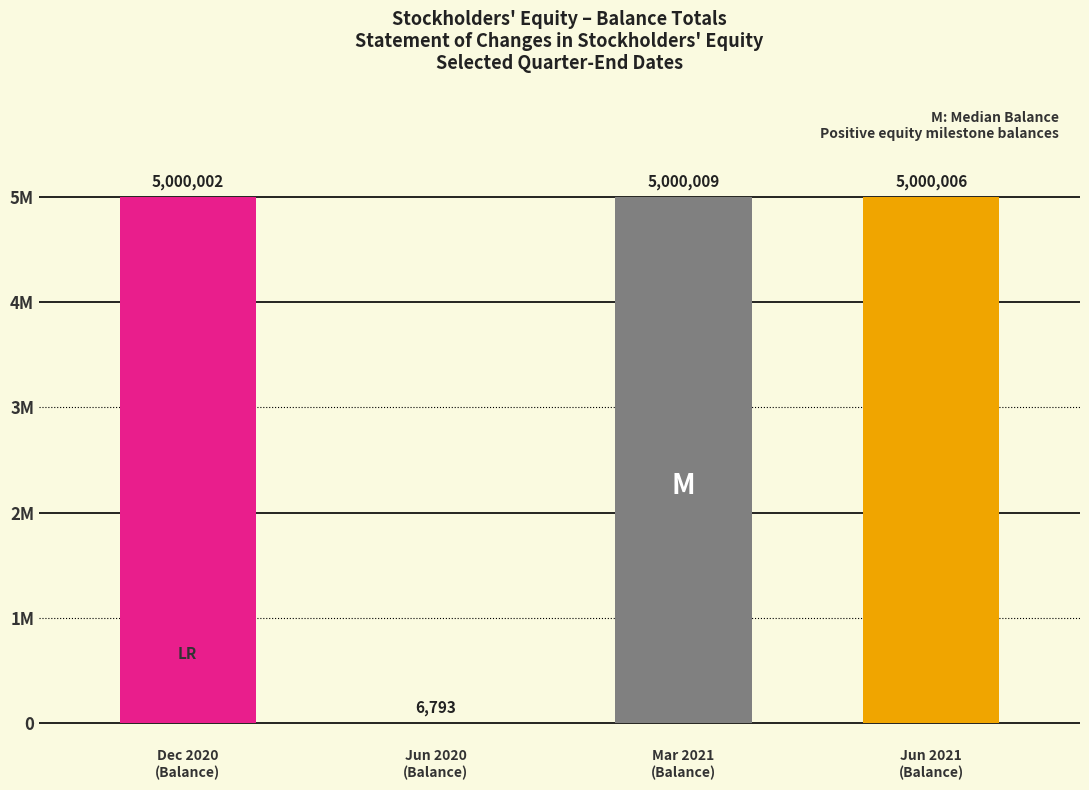

List the labels in order of value, smallest first.

Jun 2020
(Balance), Dec 2020
(Balance), Jun 2021
(Balance), Mar 2021
(Balance)